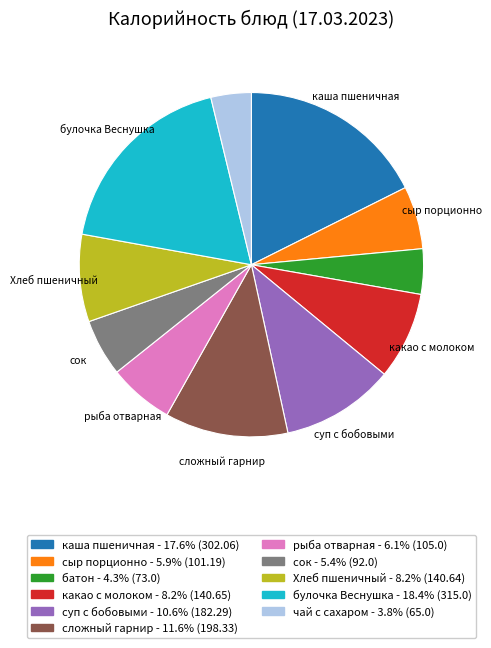

What is the largest slice in the pie chart?

булочка Веснушка